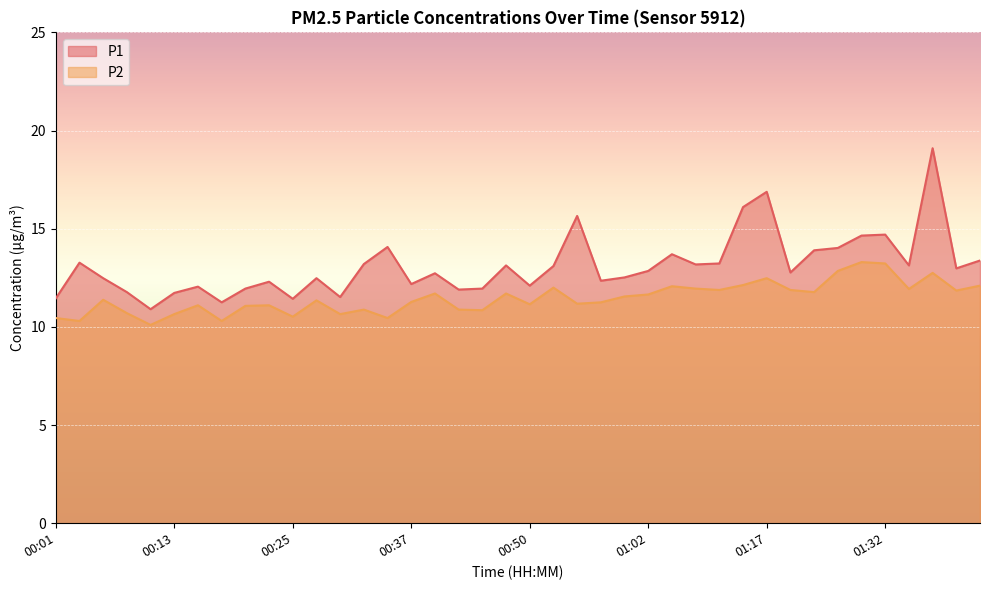

Does the chart display data point markers on the line(s)?

No